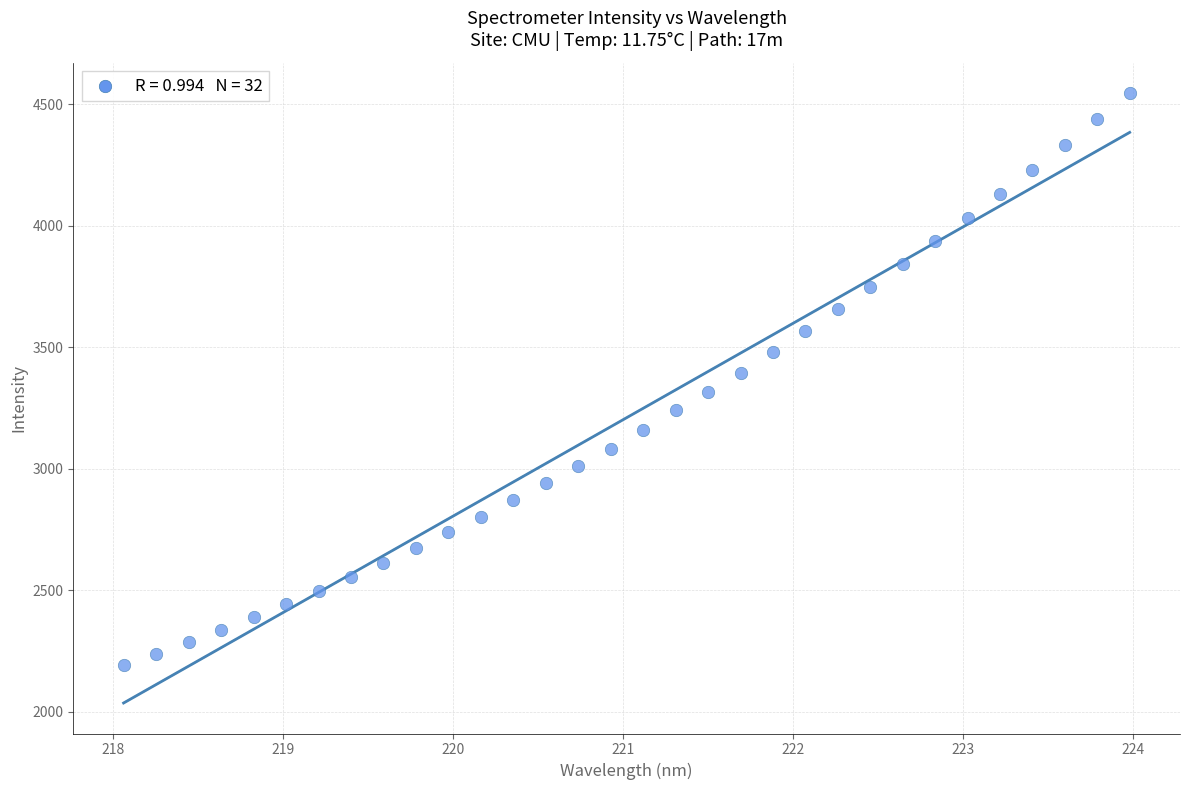

What is the range of X values (max minus min)?

5.9